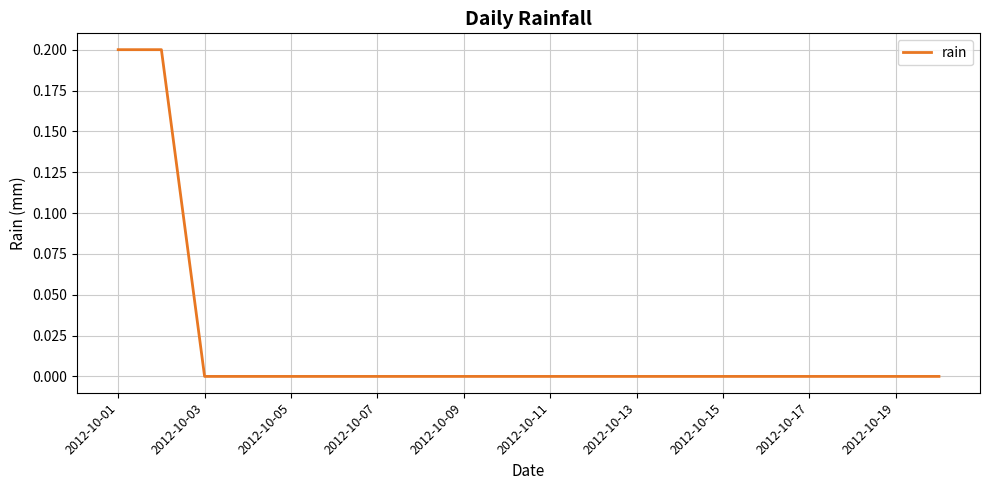

Reading right to left, extract all data points from this chart.

0.0	0.0	0.0	0.0	0.0	0.0	0.0	0.0	0.0	0.0	0.0	0.0	0.0	0.0	0.0	0.0	0.0	0.0	0.2	0.2